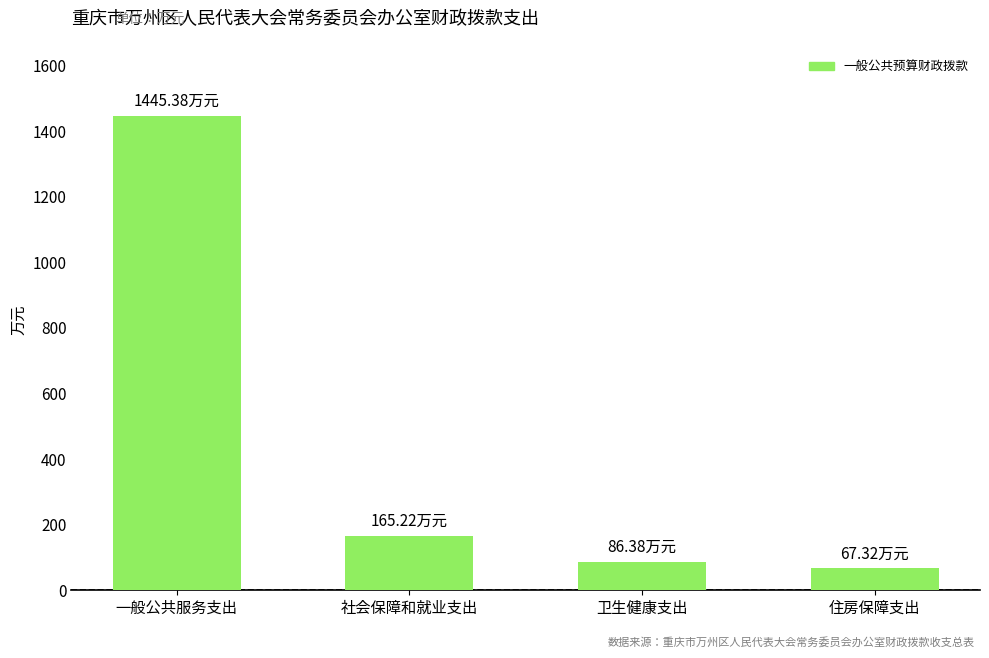

Read the value at 一般公共服务支出.

1445.4